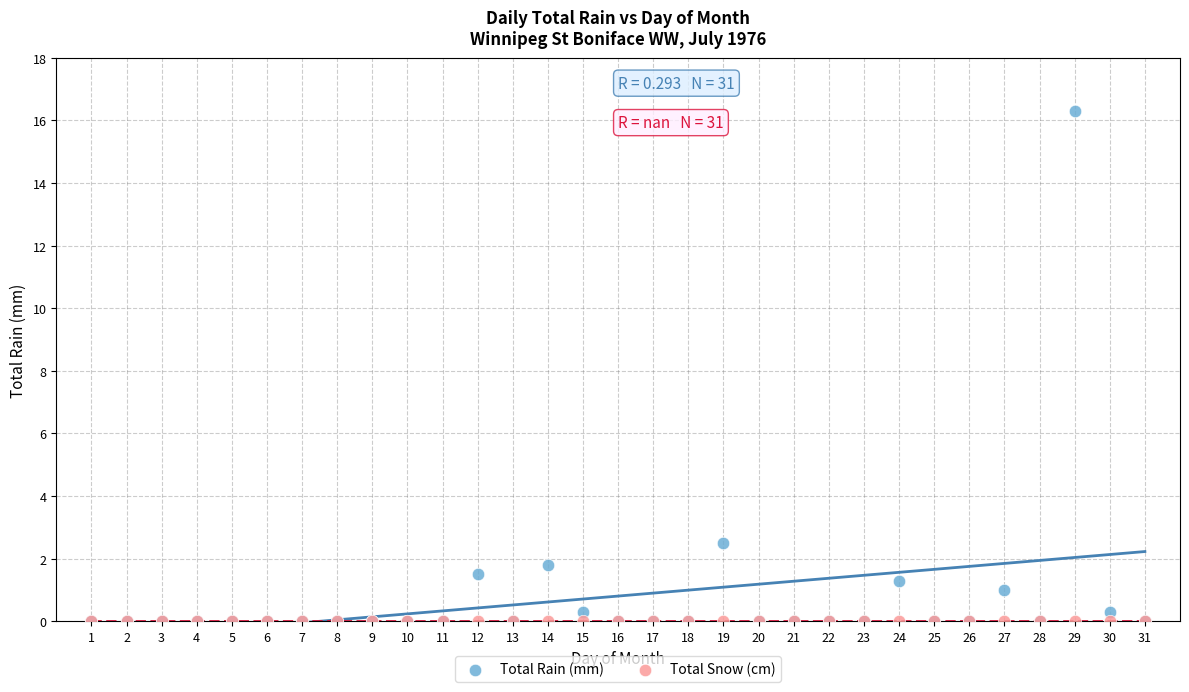

In the Total Rain (mm) series, what Y value is closest to 8?

2.5